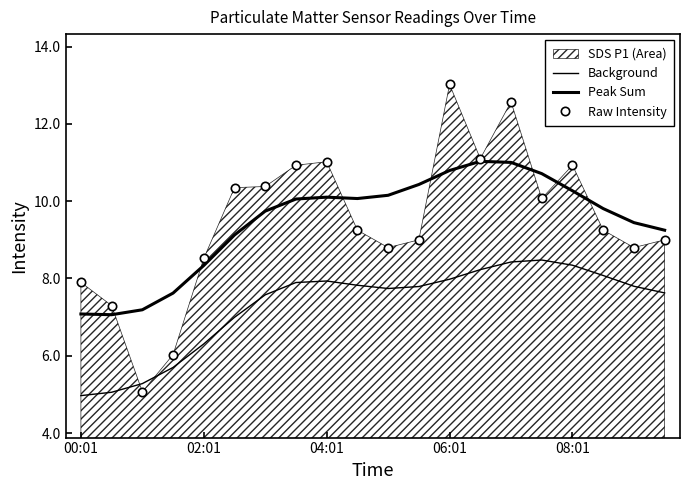

Reading left to right, list all the values displayed in this chart.

Background: 5.0	5.1	5.3	5.7	6.3	7.0	7.6	7.9	7.9	7.8	7.7	7.8	8.0	8.2	8.4	8.5	8.3	8.1	7.8	7.6
Peak Sum: 7.1	7.1	7.2	7.6	8.3	9.1	9.7	10.1	10.1	10.1	10.2	10.4	10.8	11.0	11.0	10.7	10.3	9.8	9.4	9.2
Raw Intensity: 7.9	7.3	5.1	6.0	8.5	10.3	10.4	10.9	11.0	9.2	8.8	9.0	13.0	11.1	12.6	10.1	10.9	9.2	8.8	9.0